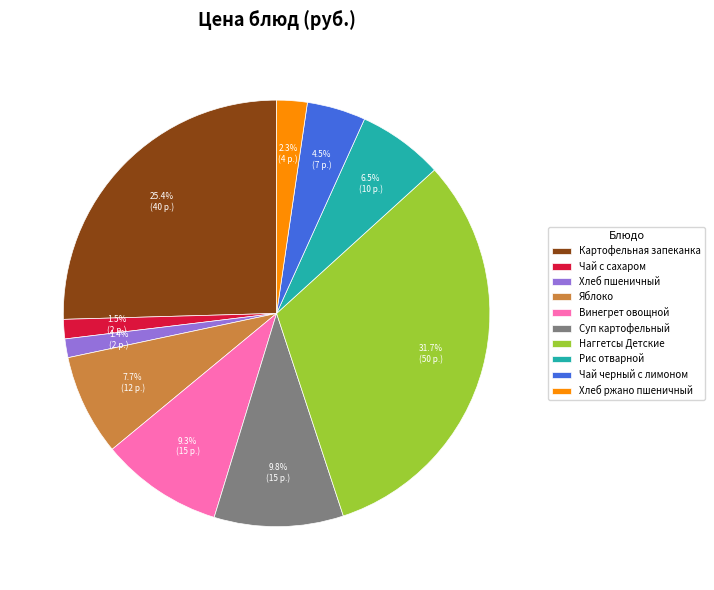

Is it true that Наггетсы Детские is 44% of the pie?

False